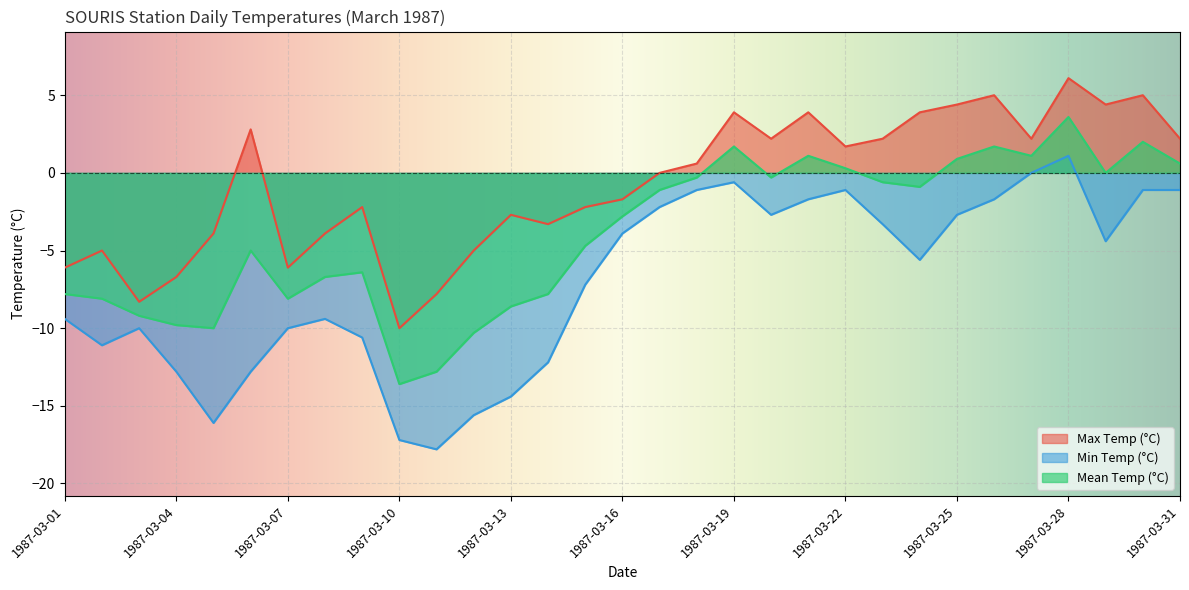

Between 1987-03-17 and 1987-03-06, which is larger?

1987-03-06